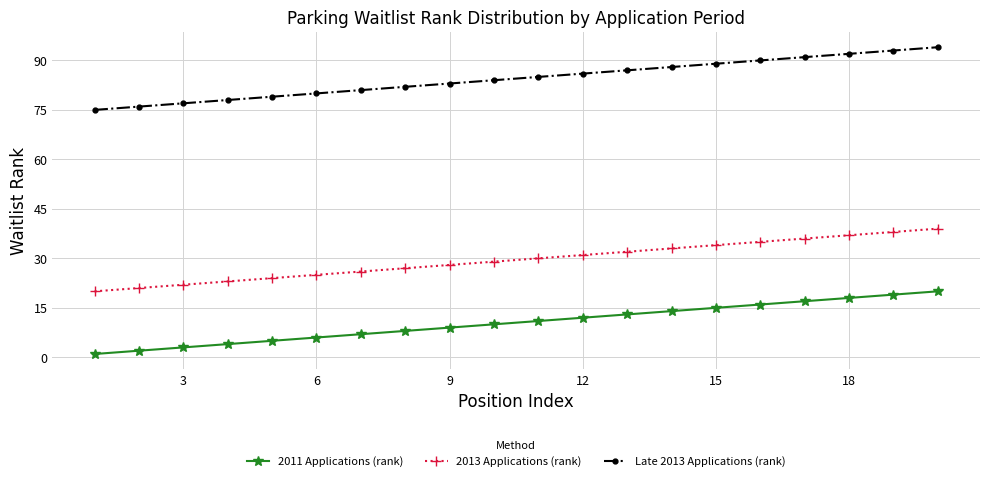

Rank the series by their average value, from highest to lowest.

Late 2013 Applications (rank), 2013 Applications (rank), 2011 Applications (rank)